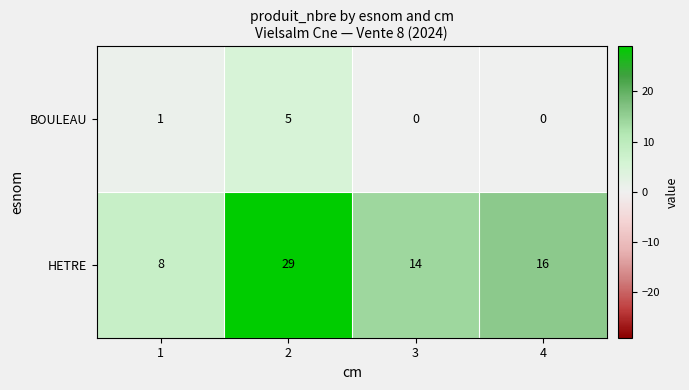

What is the total value across all series at 2?

34